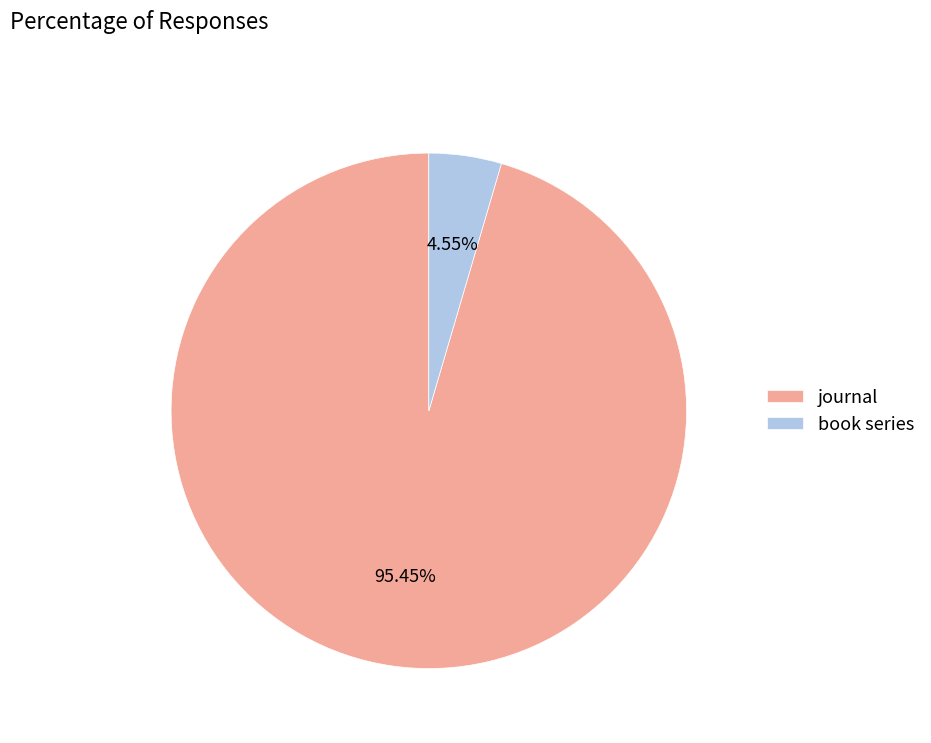

Which category accounts for the majority?

journal